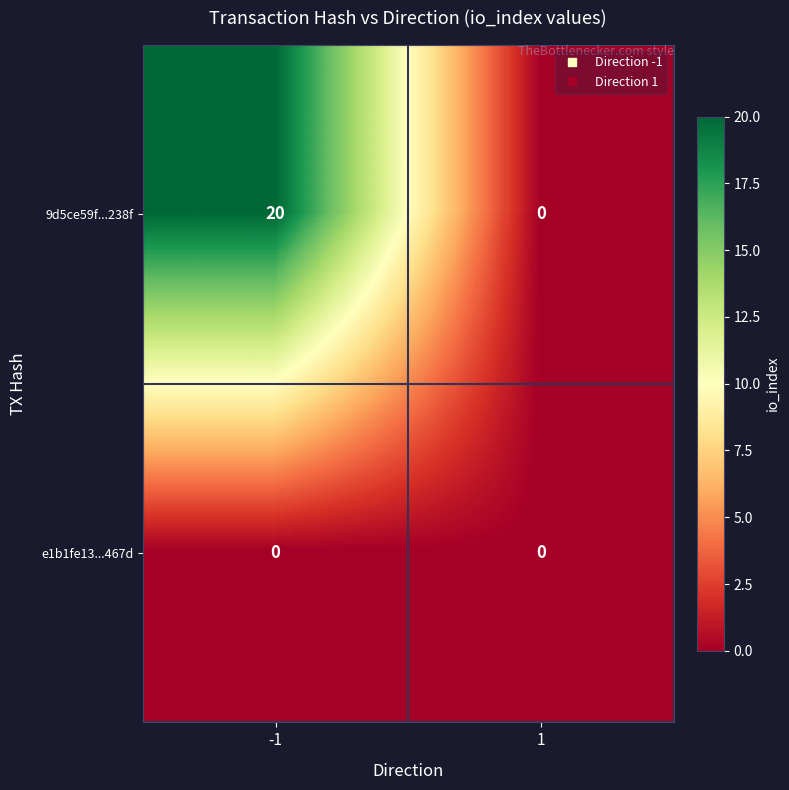

The 9d5ce59f...238f series shows -12 at 1. True or false?

False